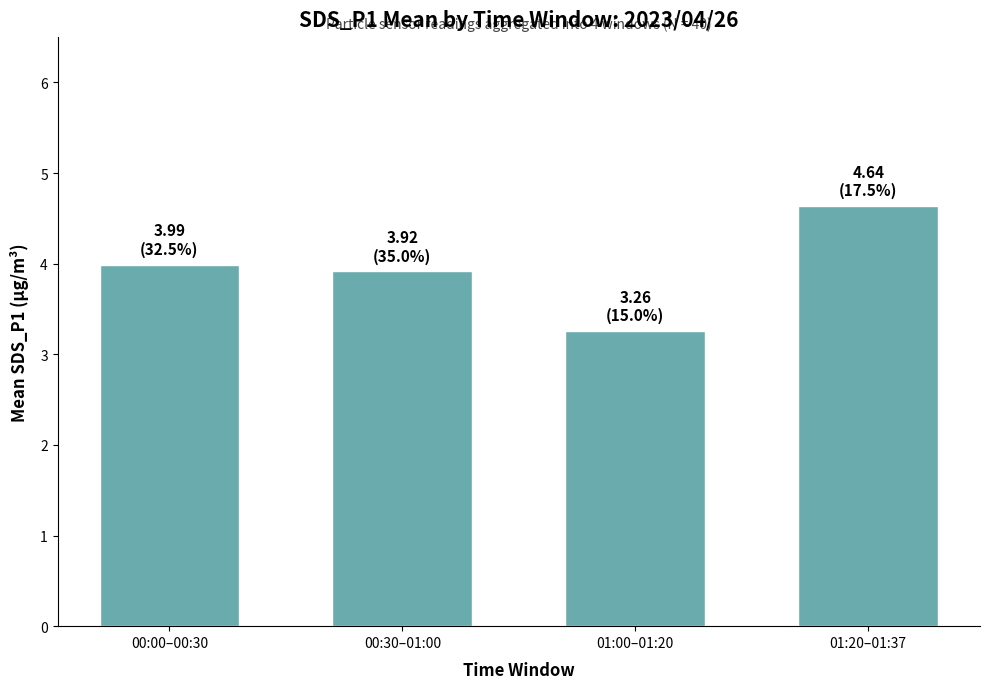

True or false: the data shows 6.2 at 00:30–01:00.

False